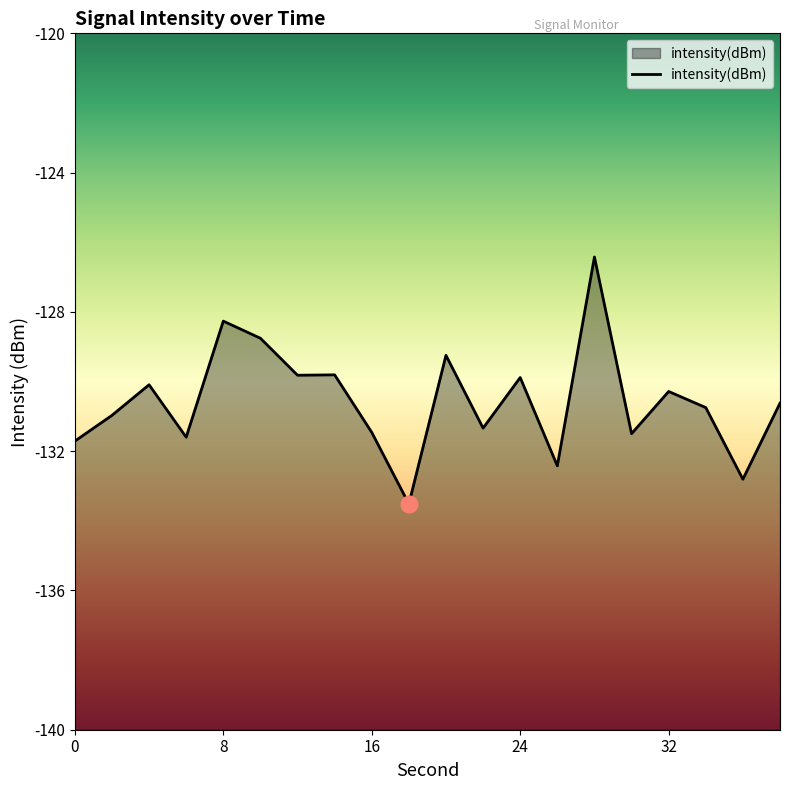

How many points are higher than both their immediate neighbors (excluding endpoints)?

7